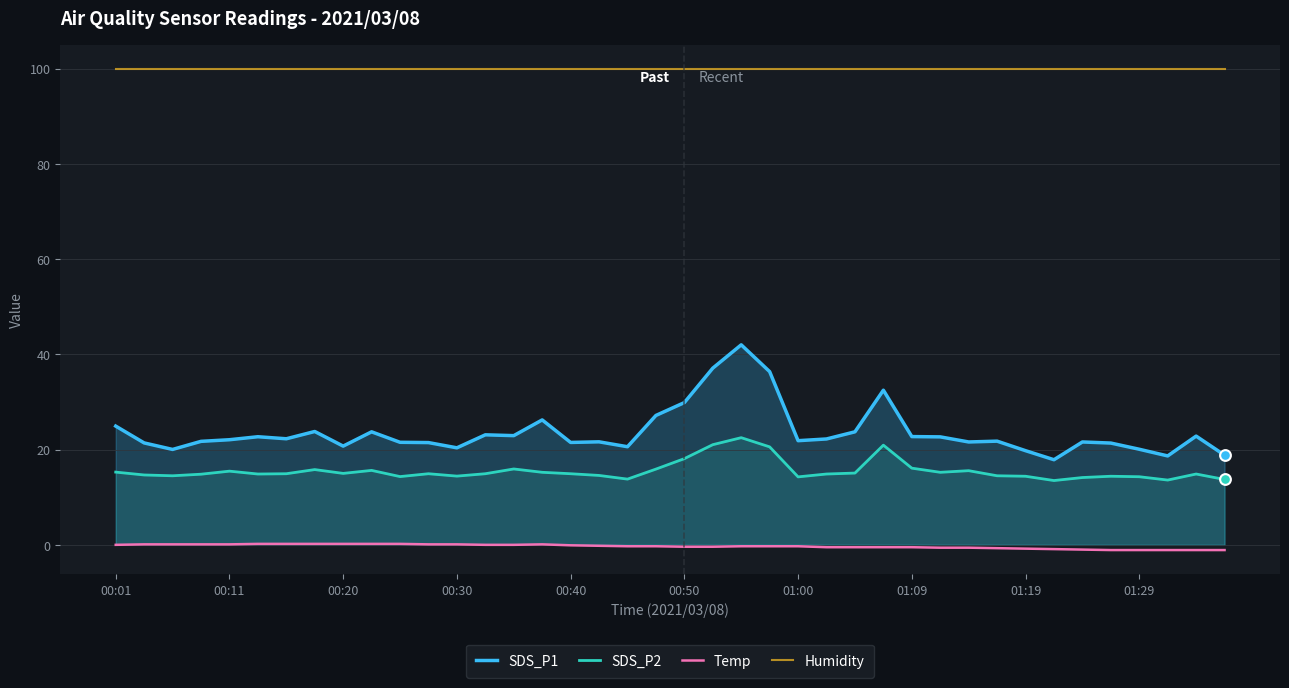

At which category is the sum across all series the highest?

22